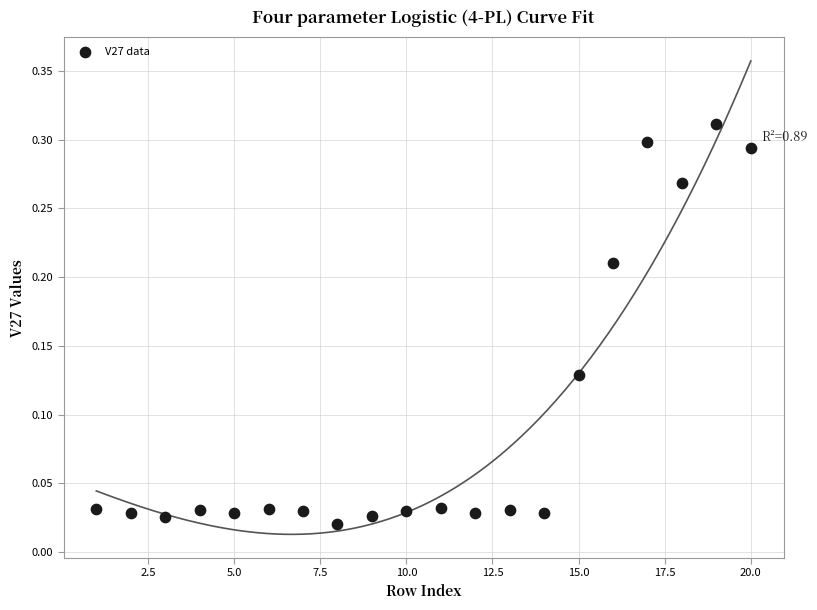

What is the range of X values (max minus min)?

19.0